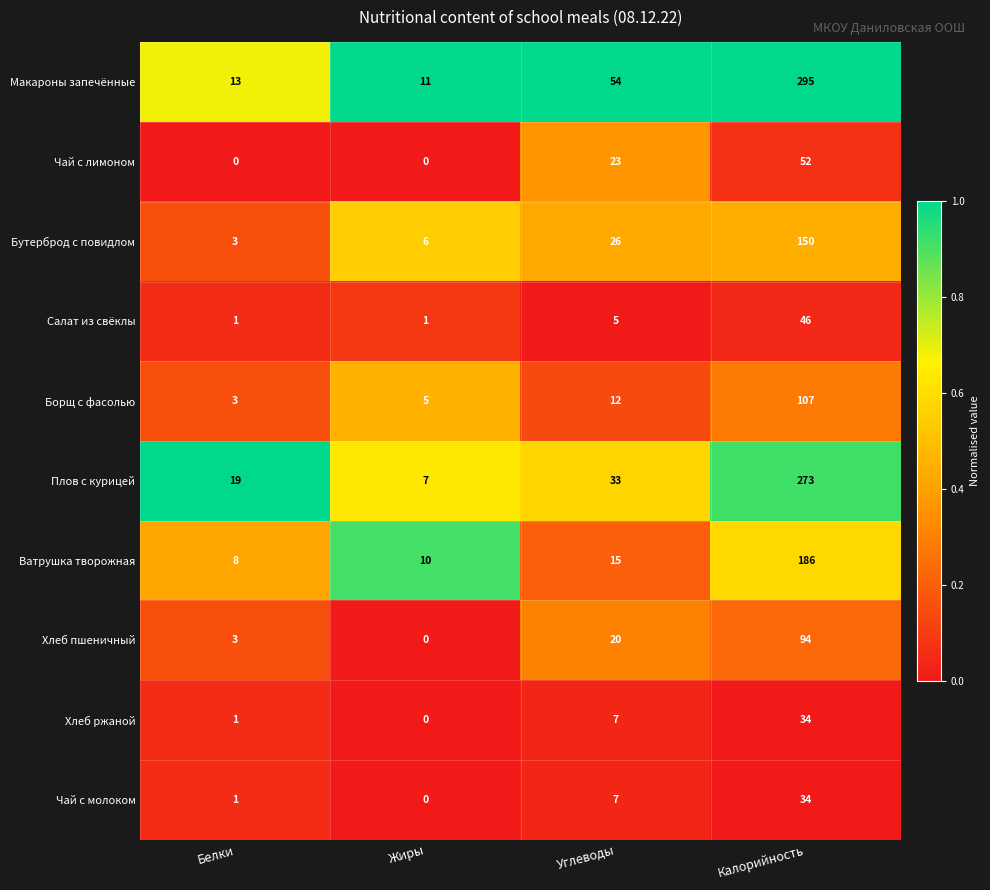

The value of Борщ с фасолью at Жиры is 1. True or false?

False